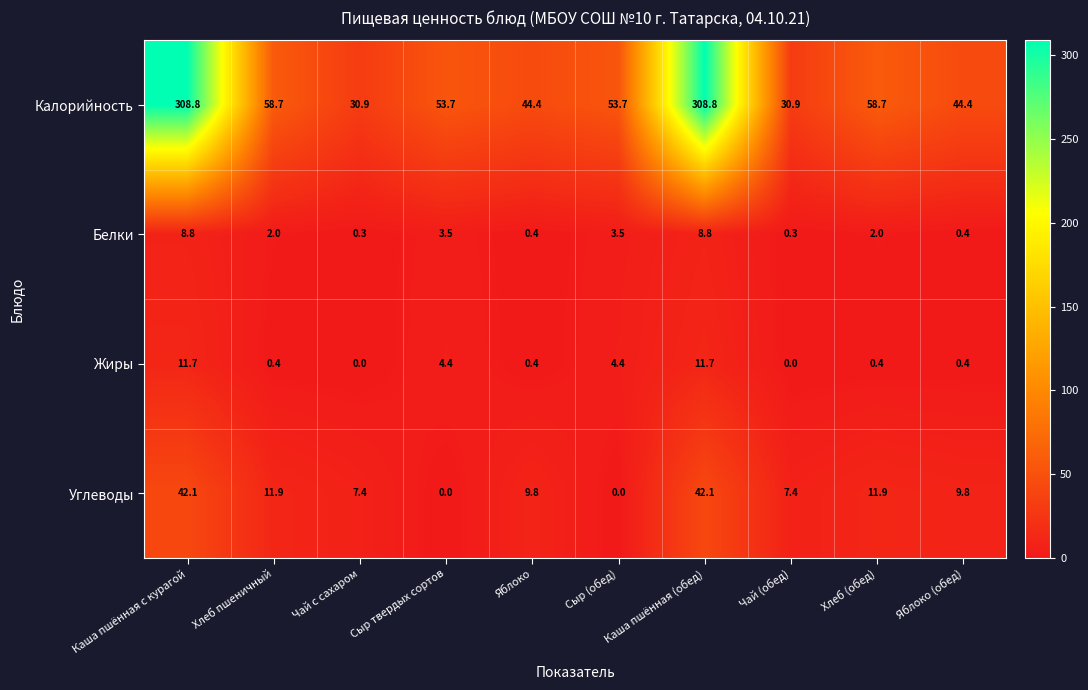

What is the sum of all Жиры values?

33.8